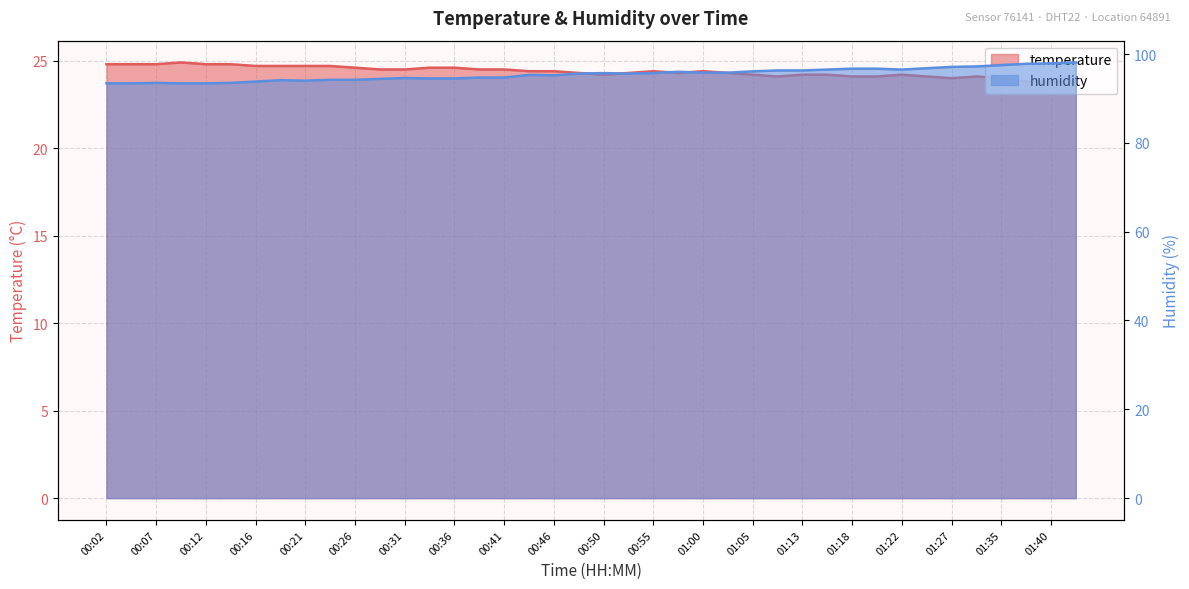

What is the sum of all temperature values?

975.2